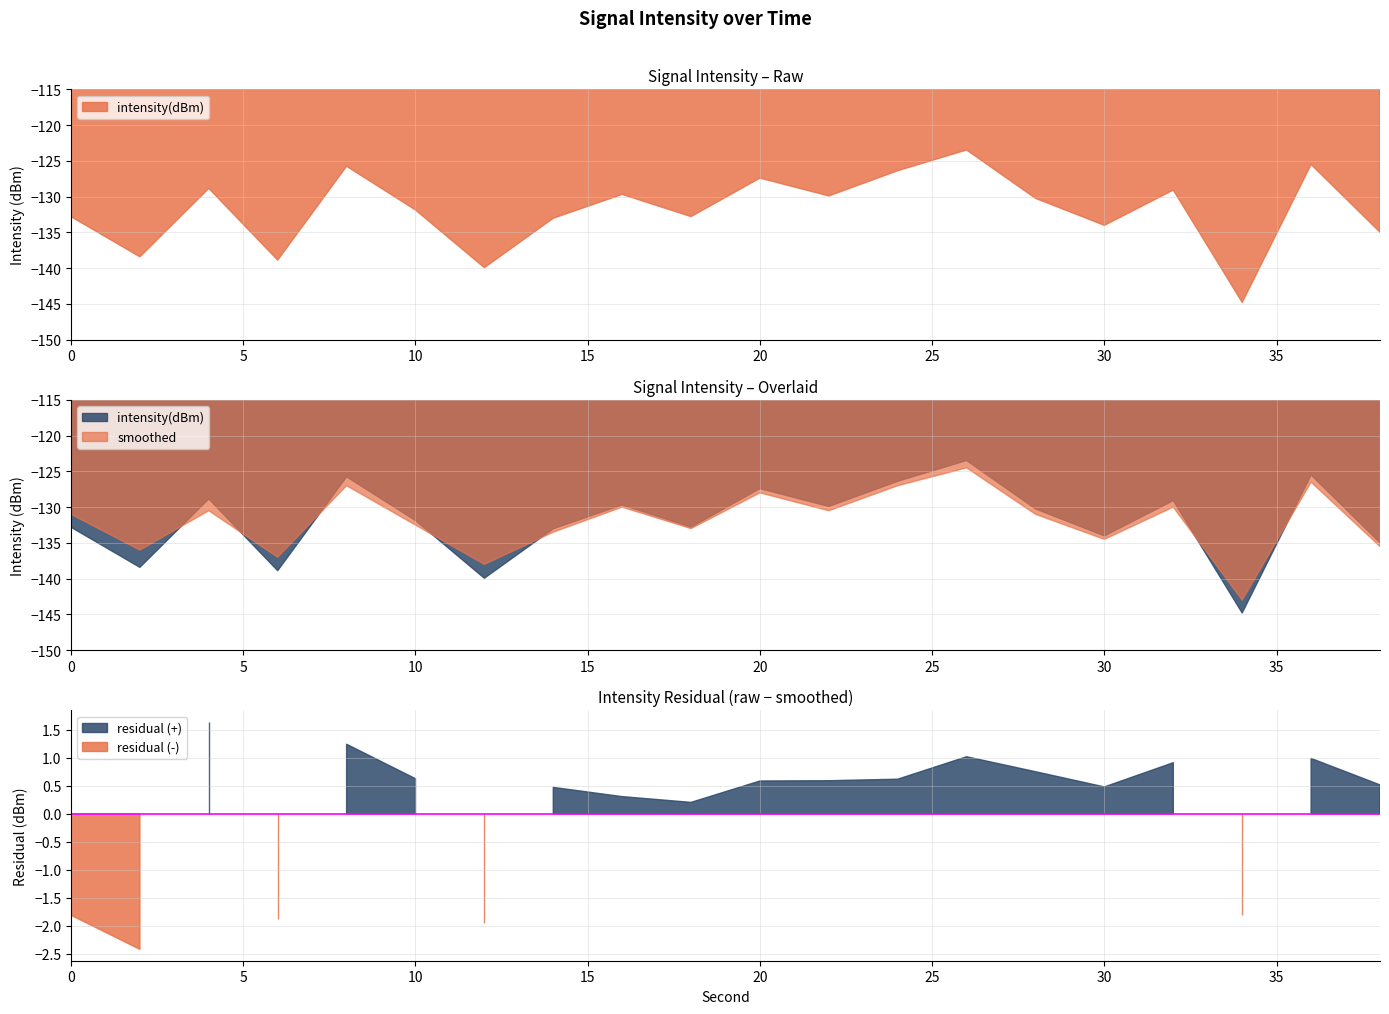

What are all the series names shown in the legend?

intensity(dBm), smoothed